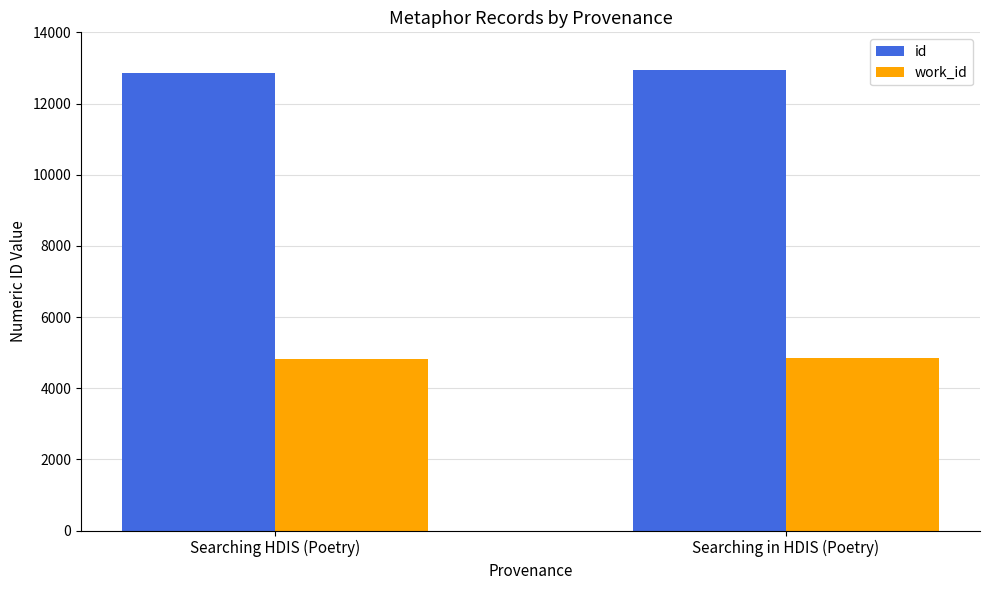

The work_id series shows 4846 at Searching in HDIS (Poetry). True or false?

True